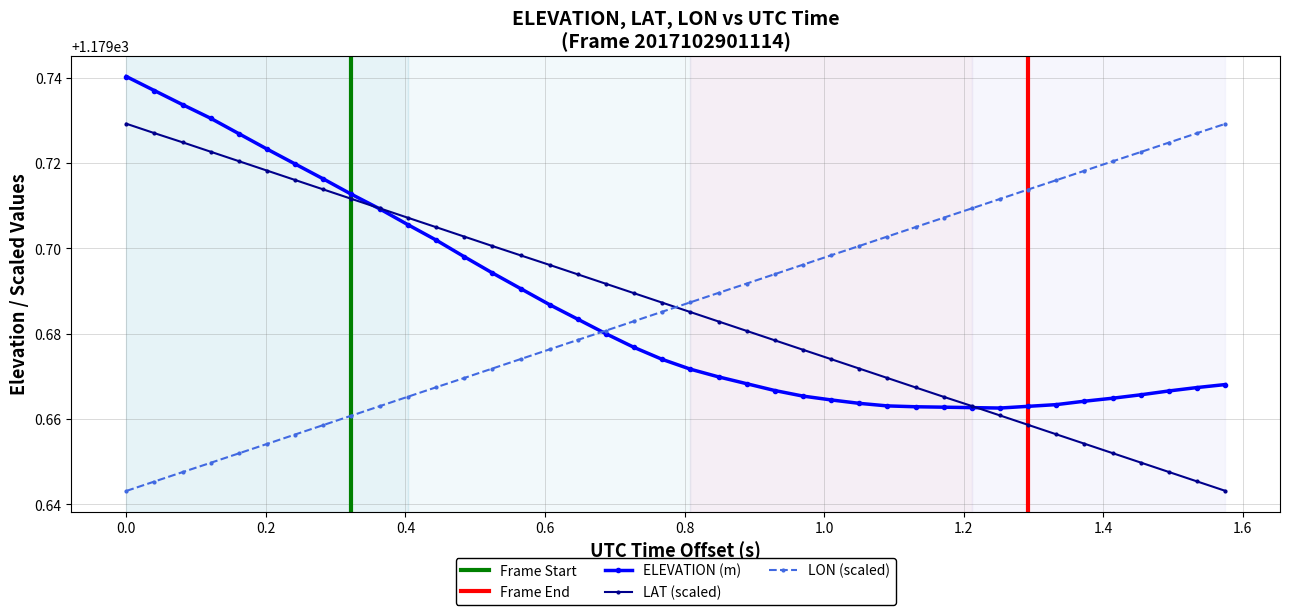

What is the difference between the maximum and second lowest values?

0.1